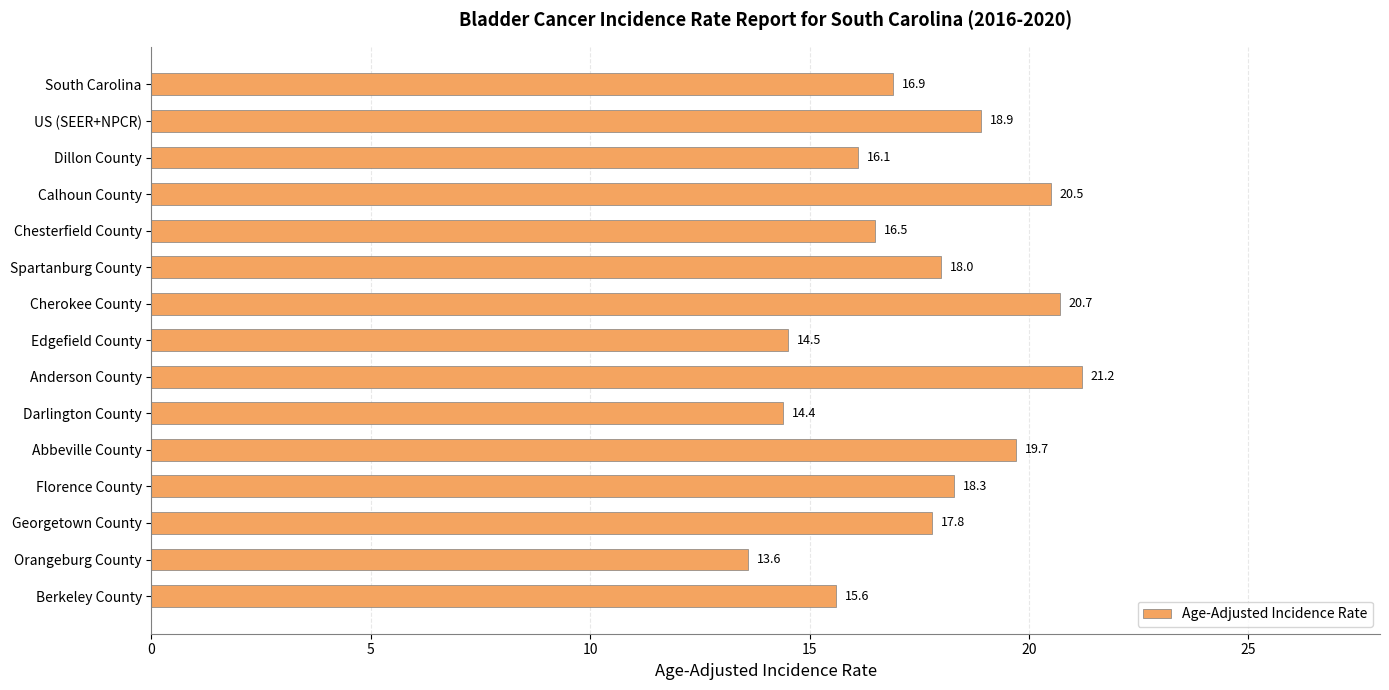

How many data points are less than 17?

7